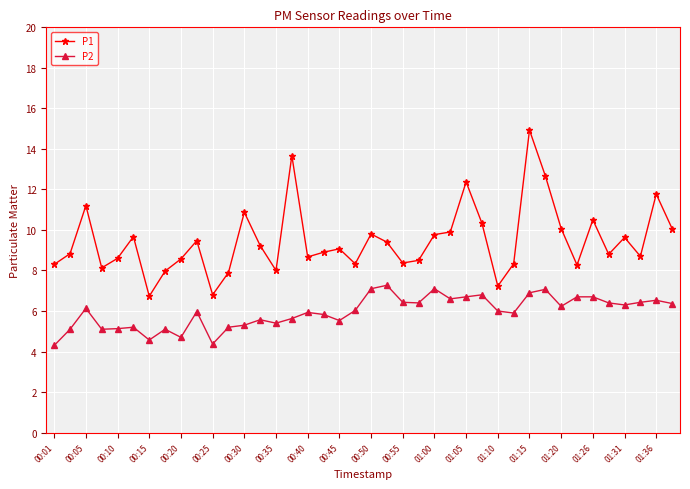

How many categories are shown in the chart?

40